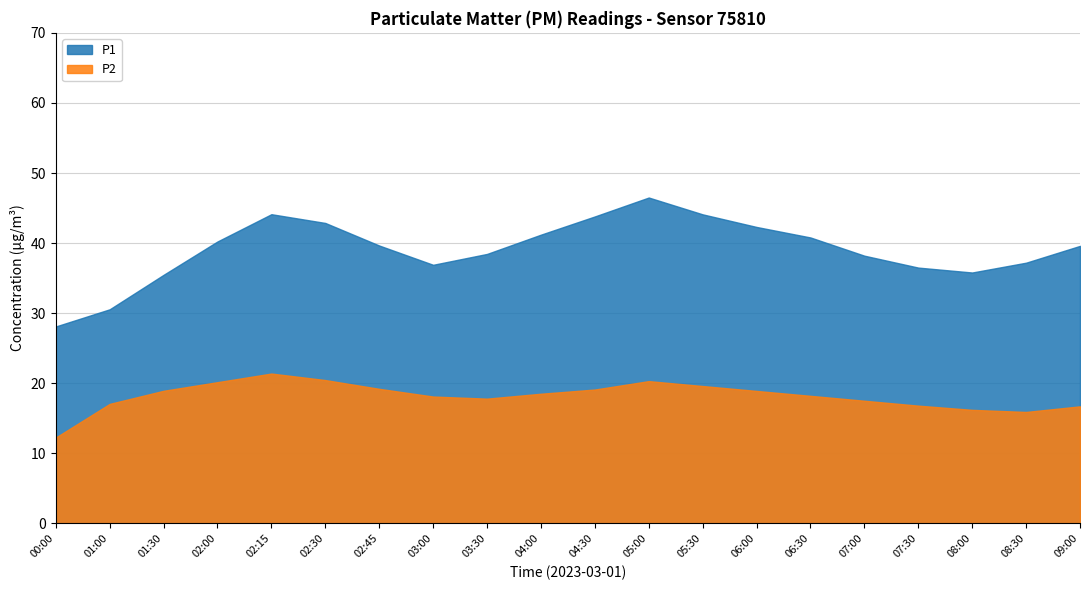

What is the label of the 12th point from the right?

03:30